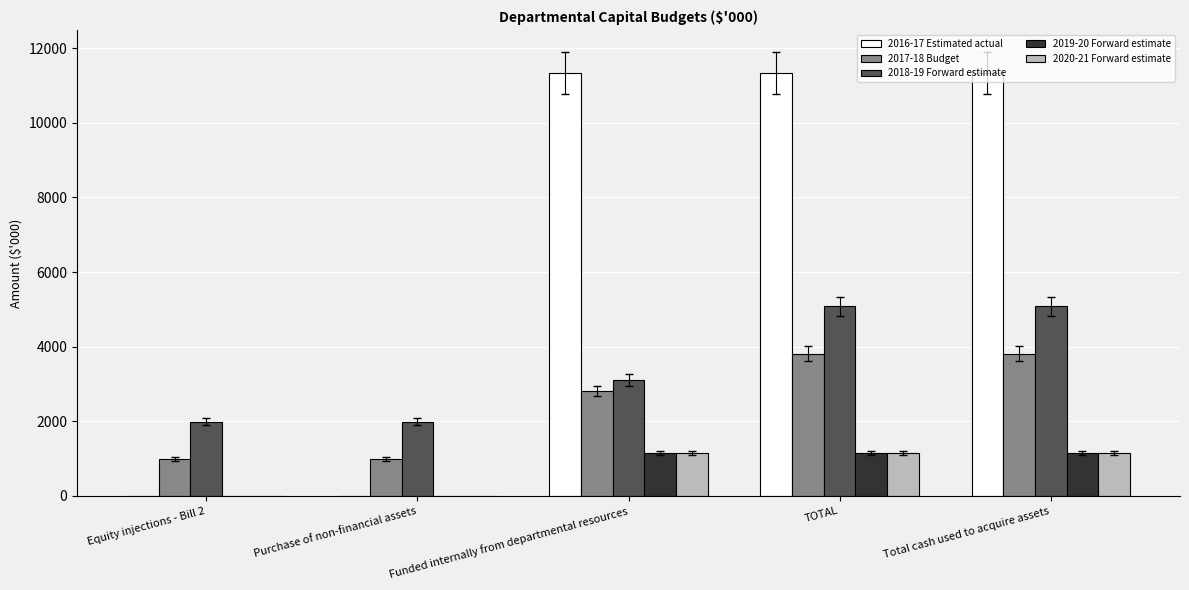

What is the sum of all 2020-21 Forward estimate values?

3435